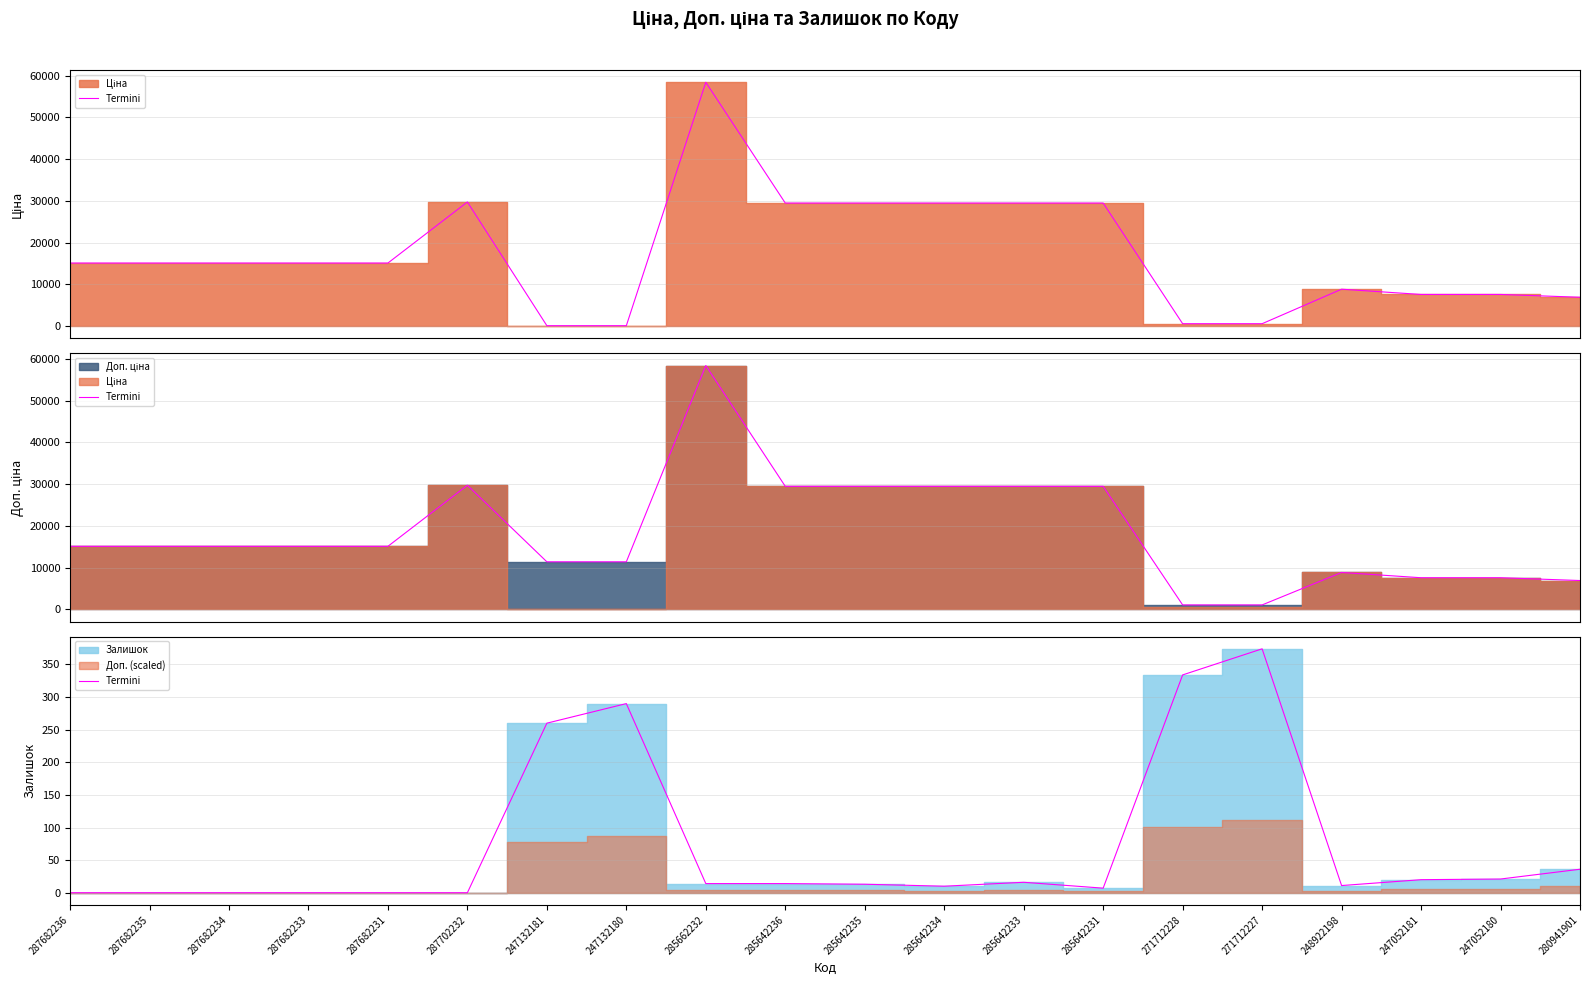

The chart shows a value of 621 at 271712227. True or false?

False